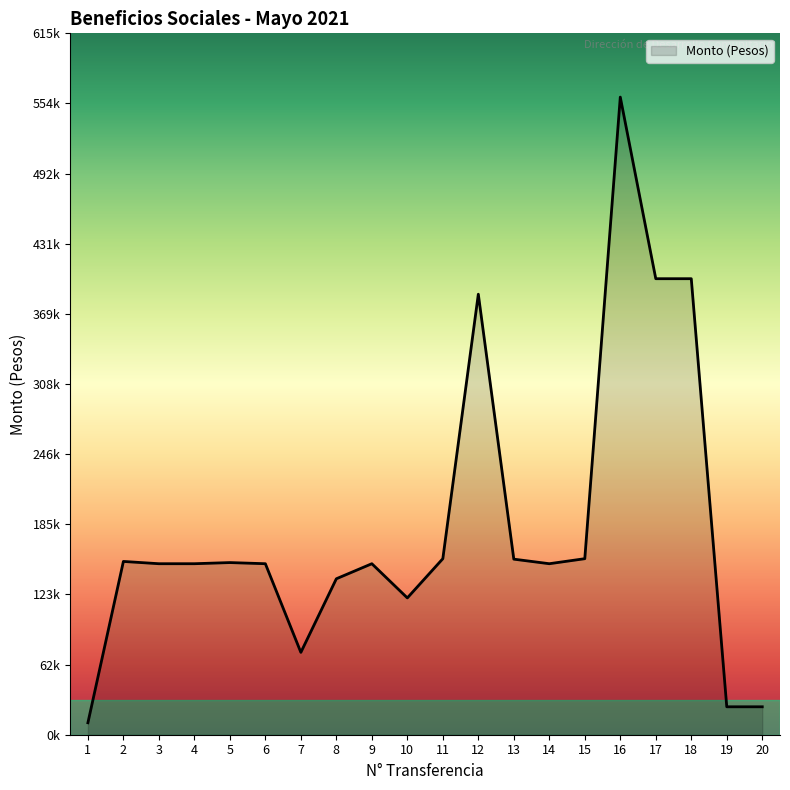

What is the sum of the values at 18 and 14?

550000